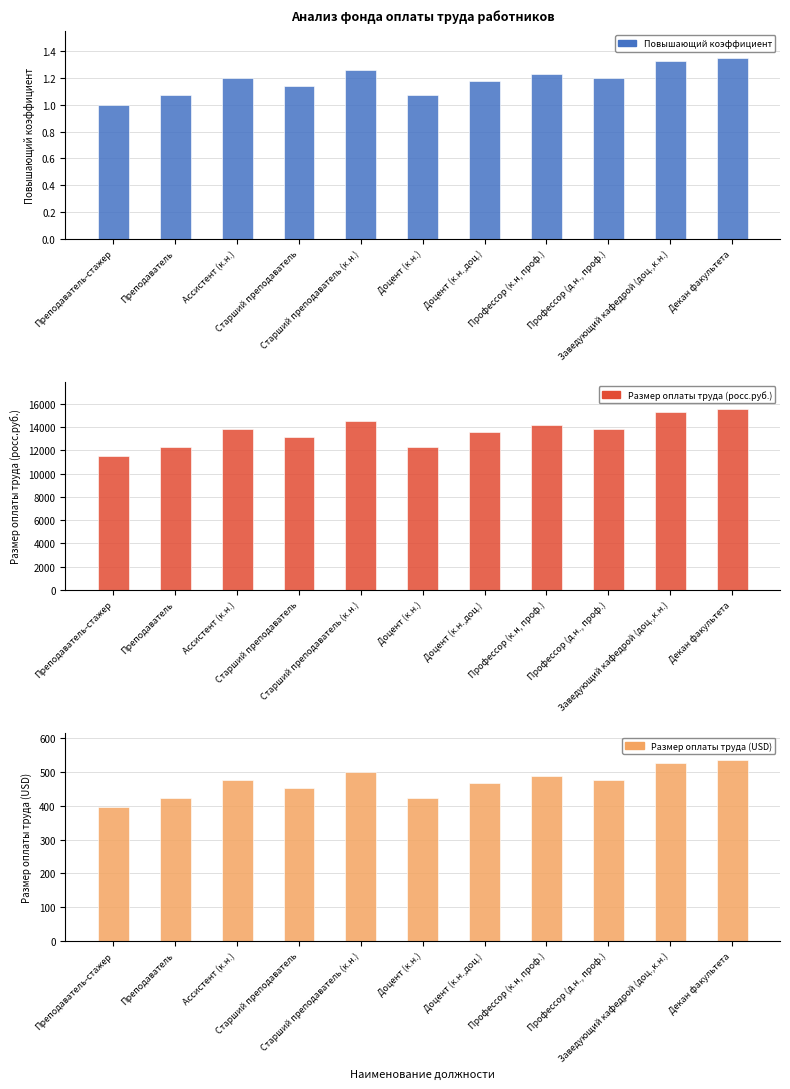

Between Старший преподаватель (к.н.) and Декан факультета, which is larger?

Декан факультета